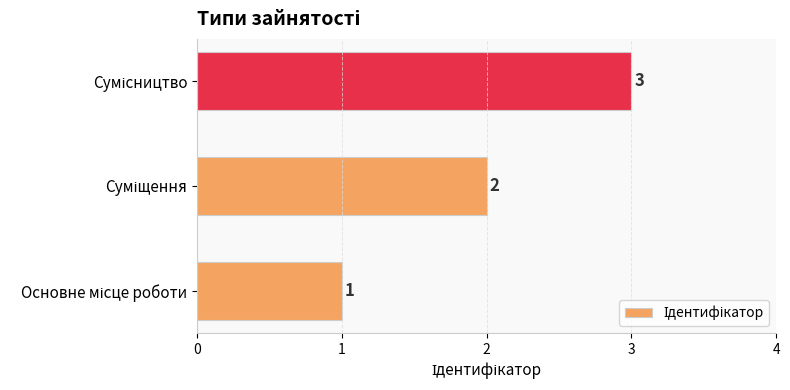

What is the maximum value shown in the chart?

3